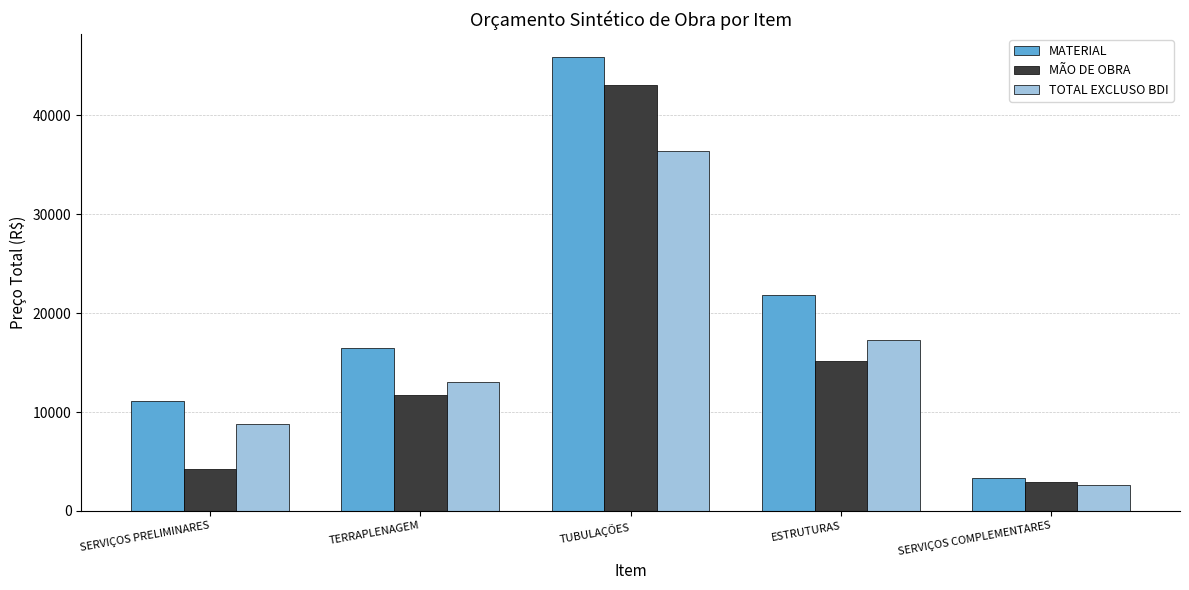

Reading left to right, transcribe all the data shown in this chart.

MATERIAL: 11127.5	16492.7	45943.4	21797.1	3329.2
MÃO DE OBRA: 4196.6	11731.9	43062.9	15174.4	2925.8
TOTAL EXCLUSO BDI: 8807.4	13056.0	36368.0	17252.6	2635.4